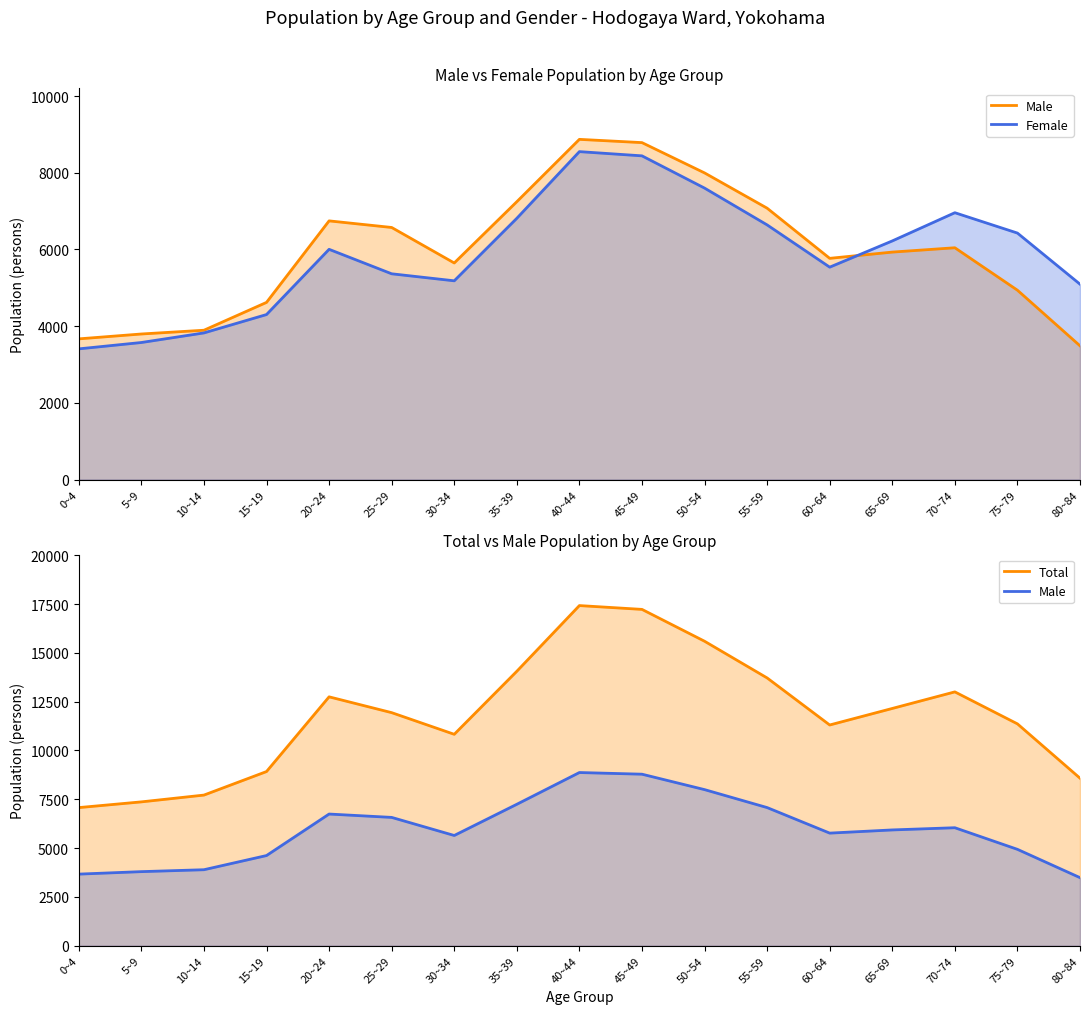

Which category has the lowest value across all series?

0~4